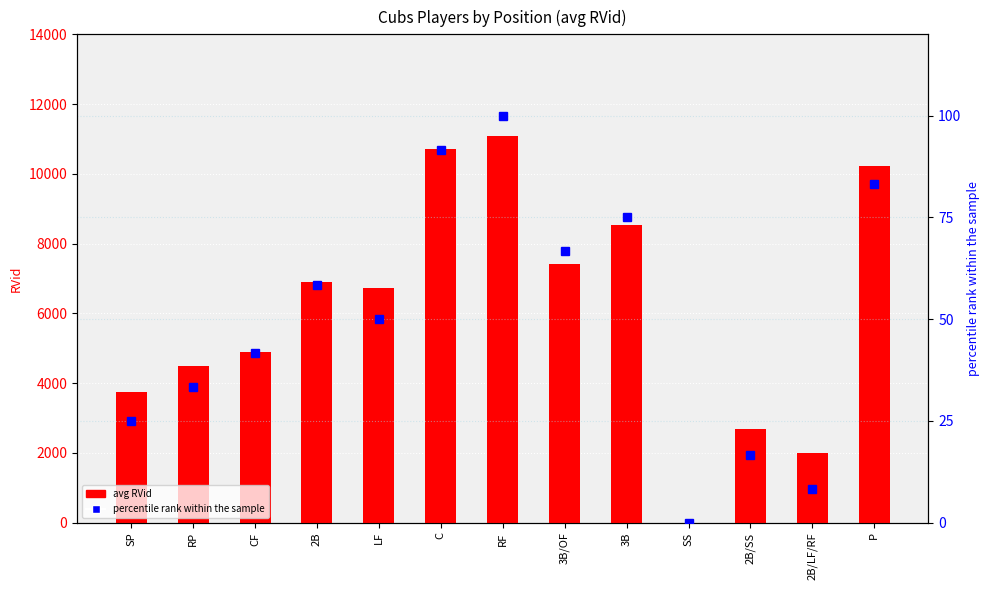

How many distinct data groups are displayed?

2